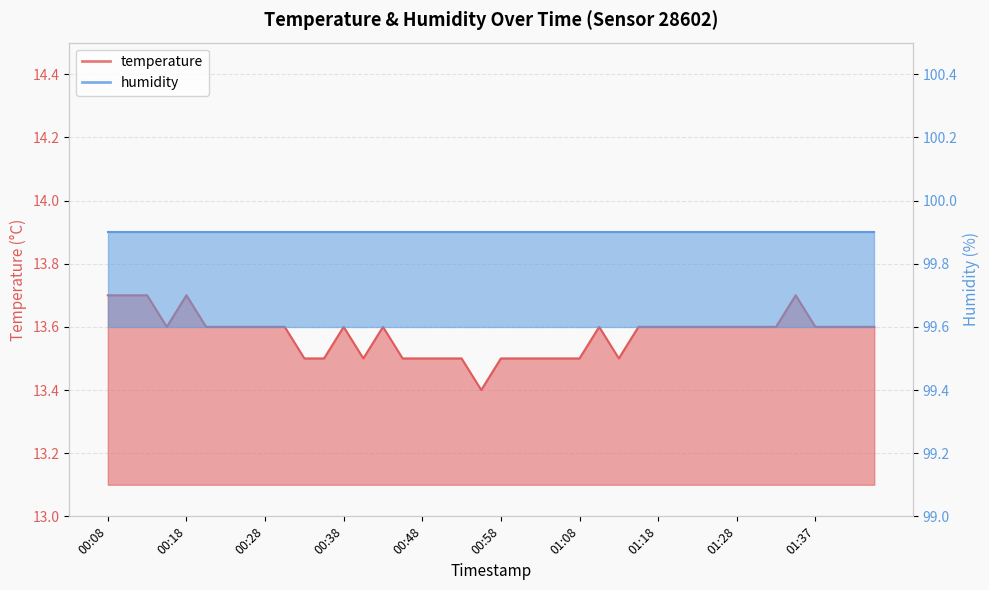

Which has a higher value, 00:13 or 01:10?

00:13